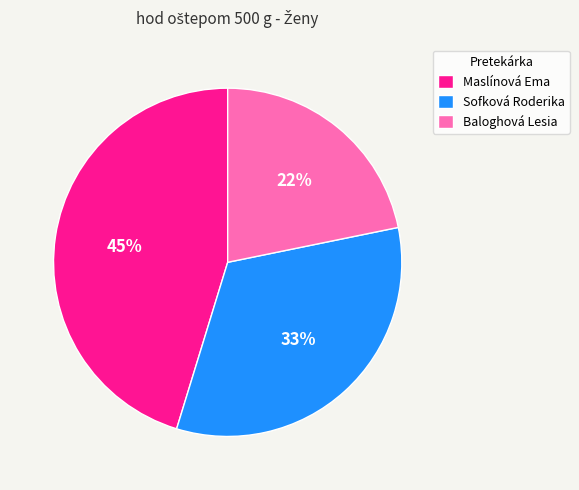

What percentage is the Maslínová Ema slice, to the nearest percent?

45%